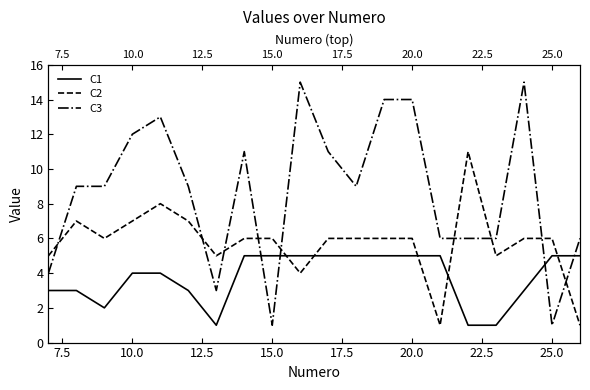

Which series has the largest total across all categories?

C3